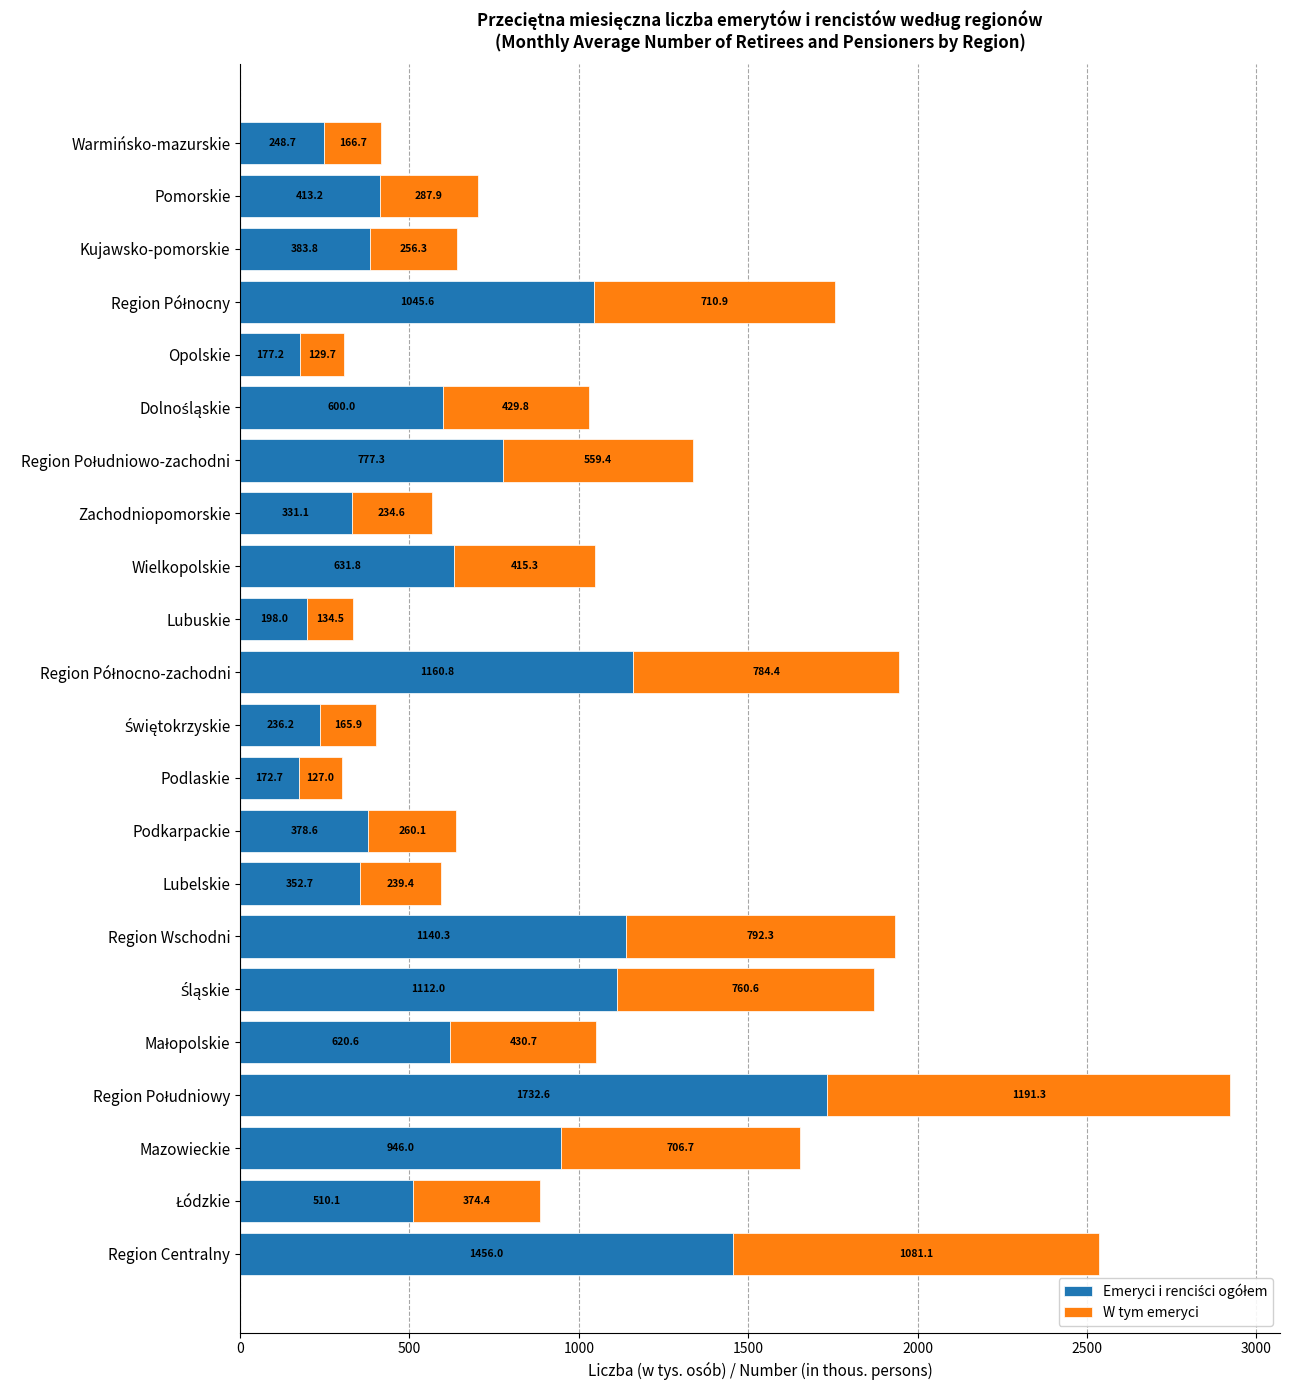

What is the total value across all series at Zachodniopomorskie?

565.7